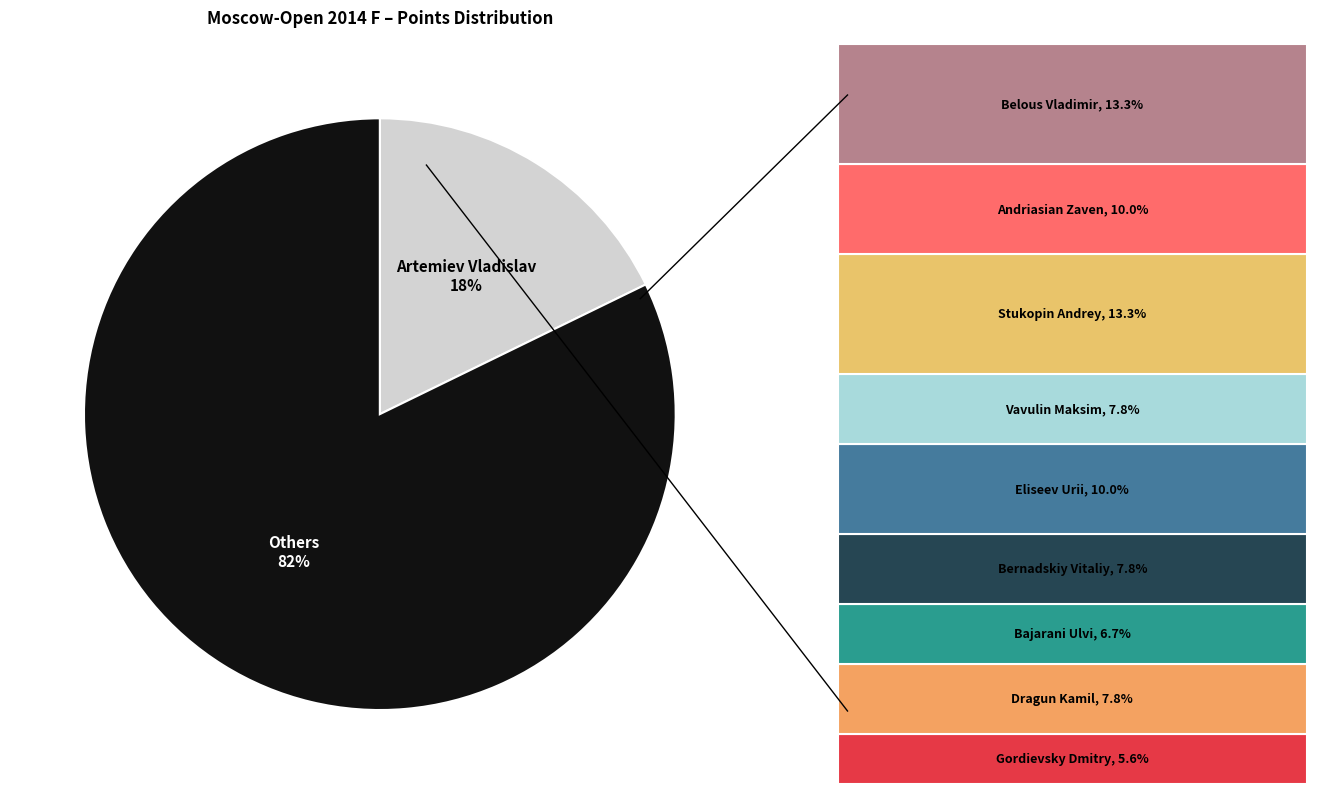

To the nearest percent, what is the average slice percentage?

50%